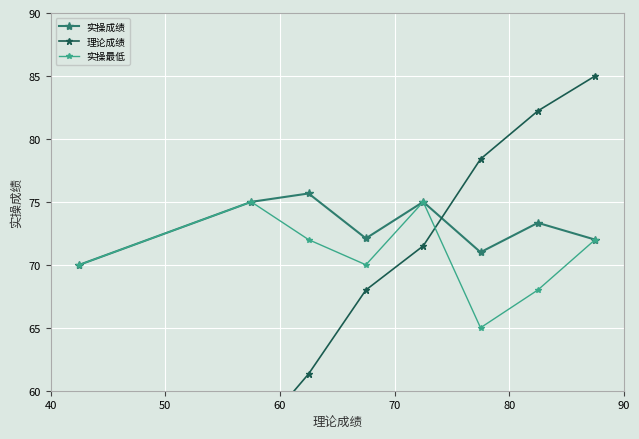

At how many categories does at least one series exceed 68?

8